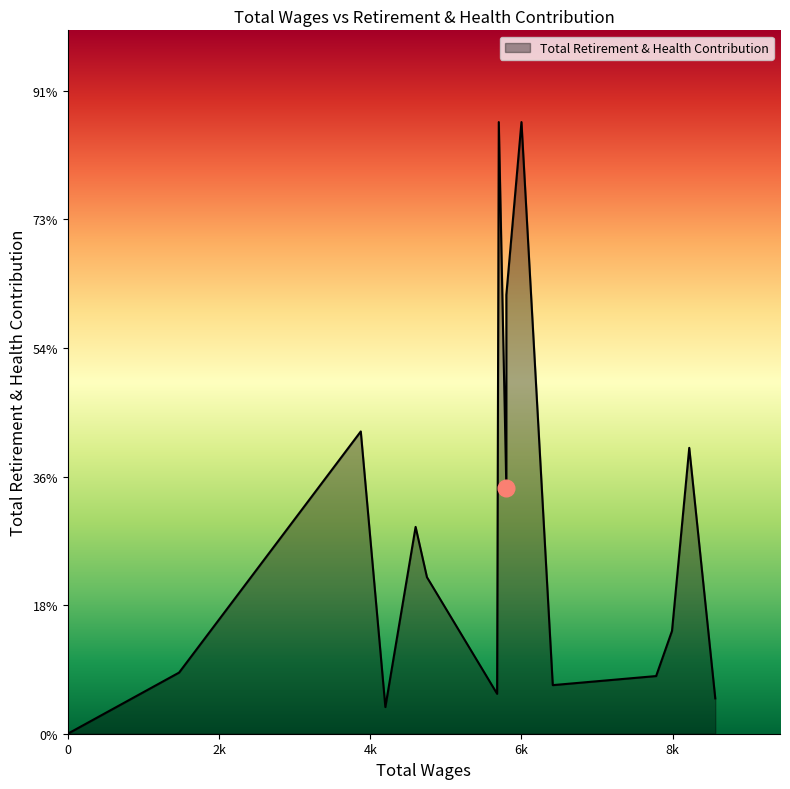

Is it true that the value at 6414.0 is 2508?

False